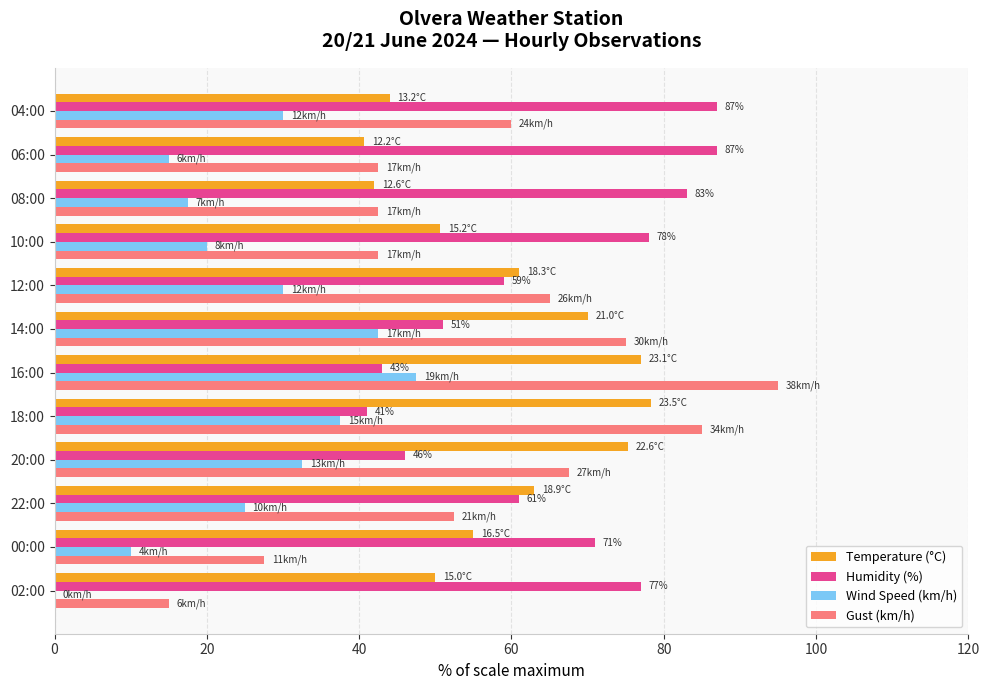

At which category is the sum across all series the highest?

16:00